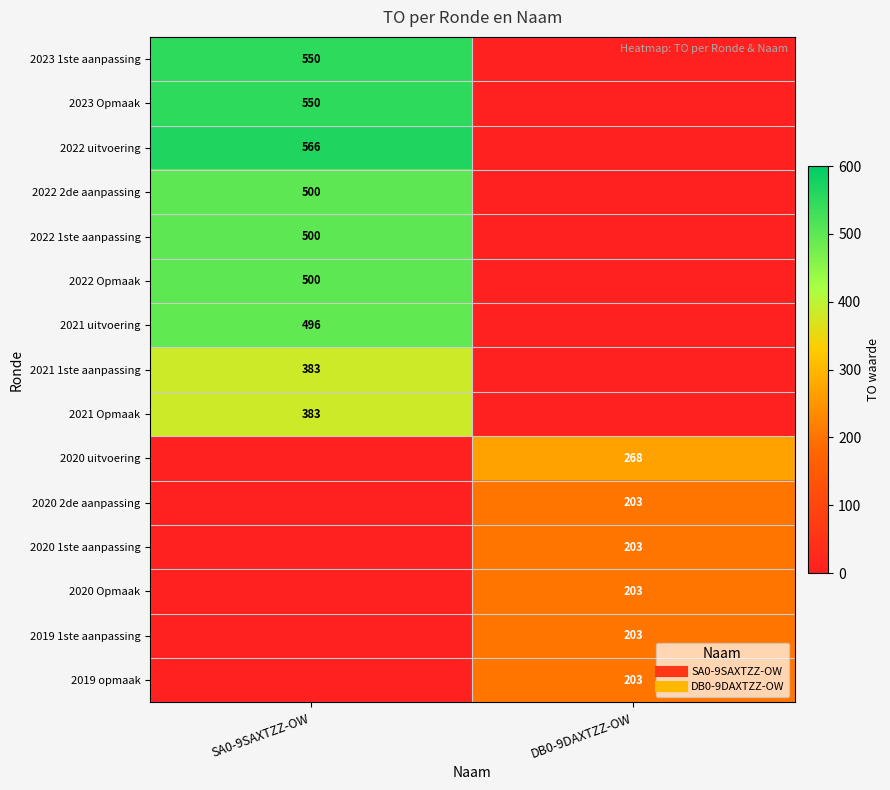

The 2023 1ste aanpassing series shows 550 at SA0-9SAXTZZ-OW. True or false?

True